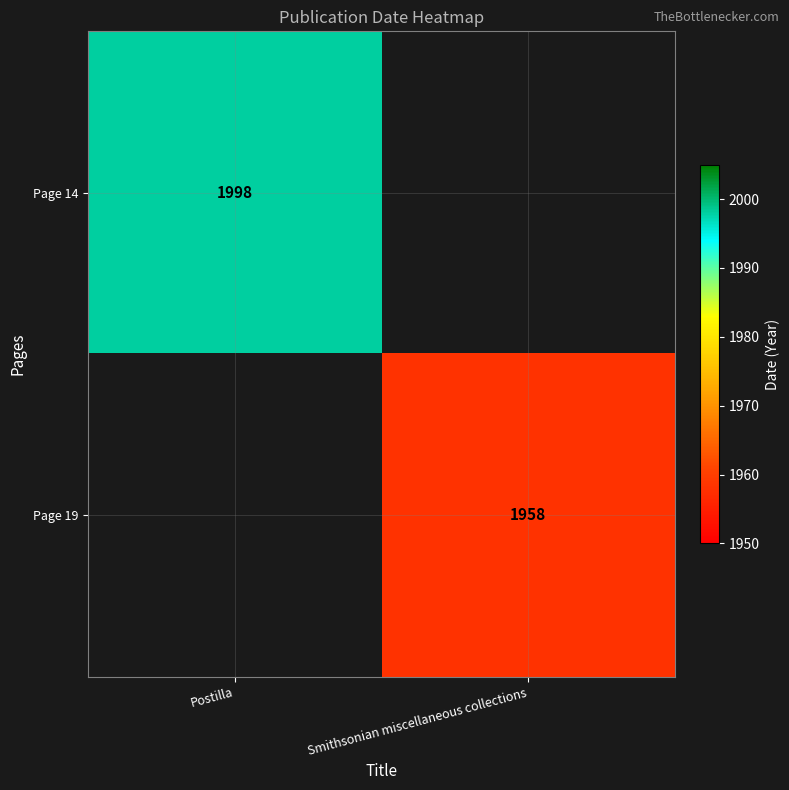

The Page 14 series shows 1998 at Postilla. True or false?

True